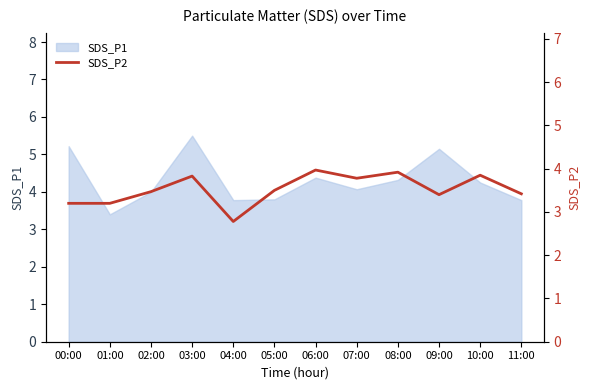

At which label does SDS_P1 reach its minimum?

01:00